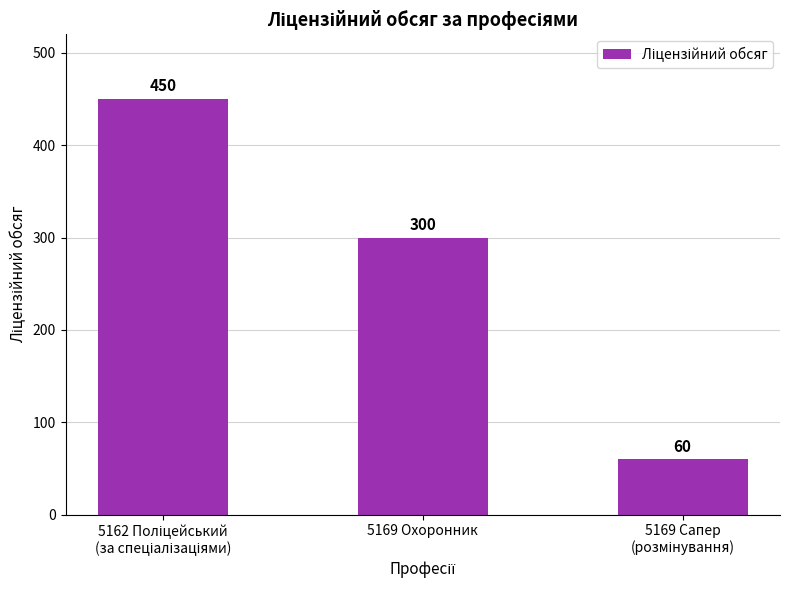

How many values are below 300?

1